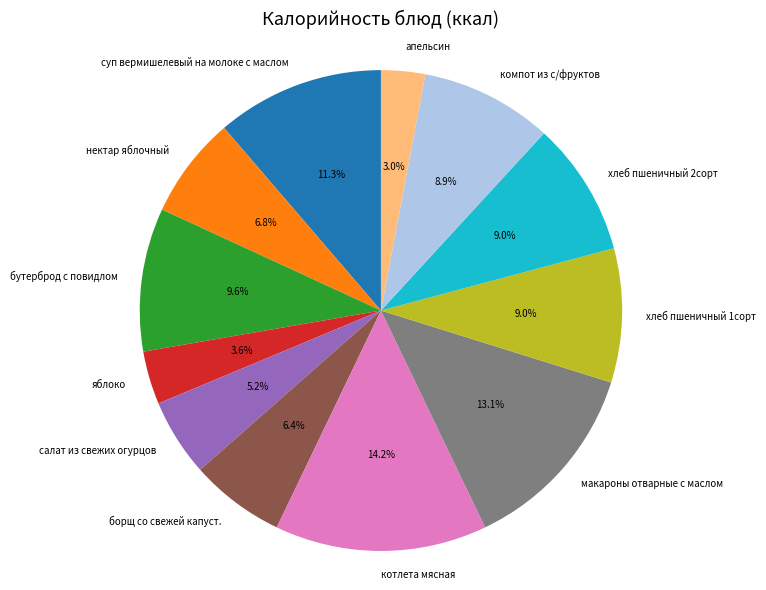

To the nearest percent, what is the difference between the largest and smallest slice percentages?

11%